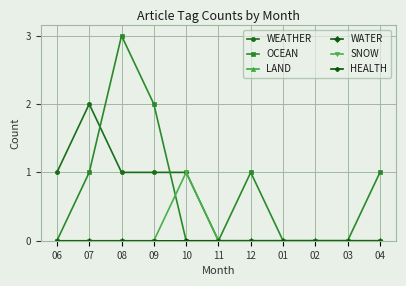

Which has a higher value, 02 or 04?

02